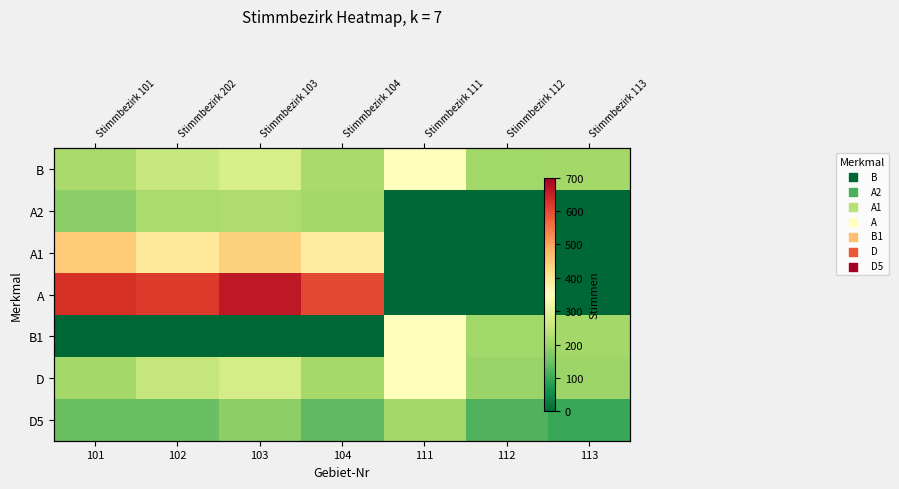

The D series shows 334 at 113. True or false?

False